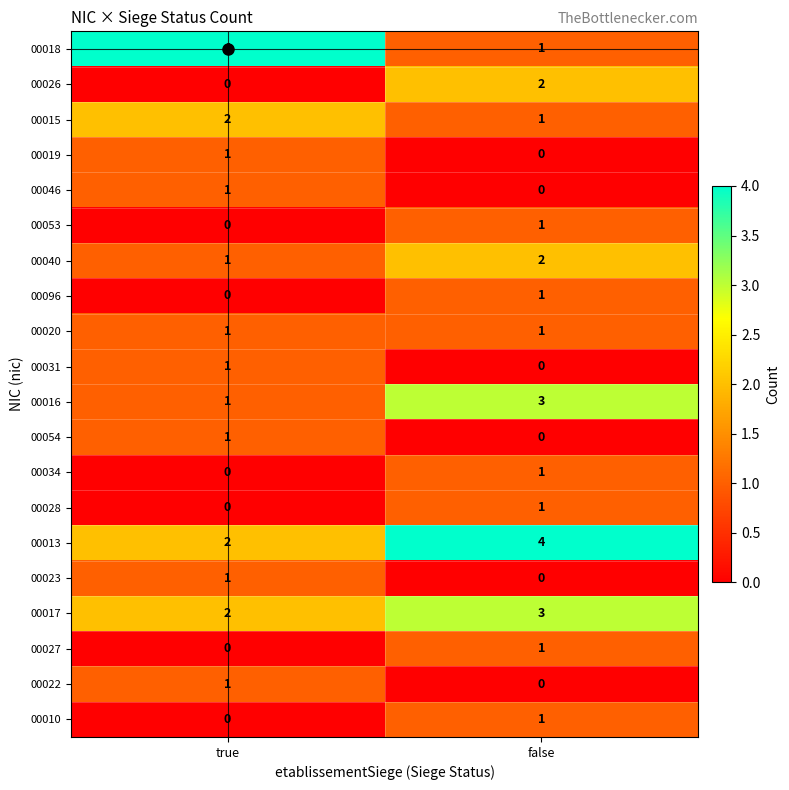

What is the spread (max minus min) of values at false?

4